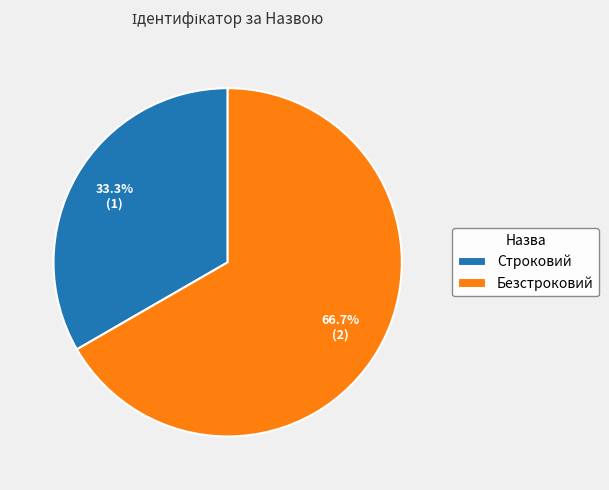

To the nearest percent, what is the difference between the Безстроковий and Строковий slice percentages?

33%